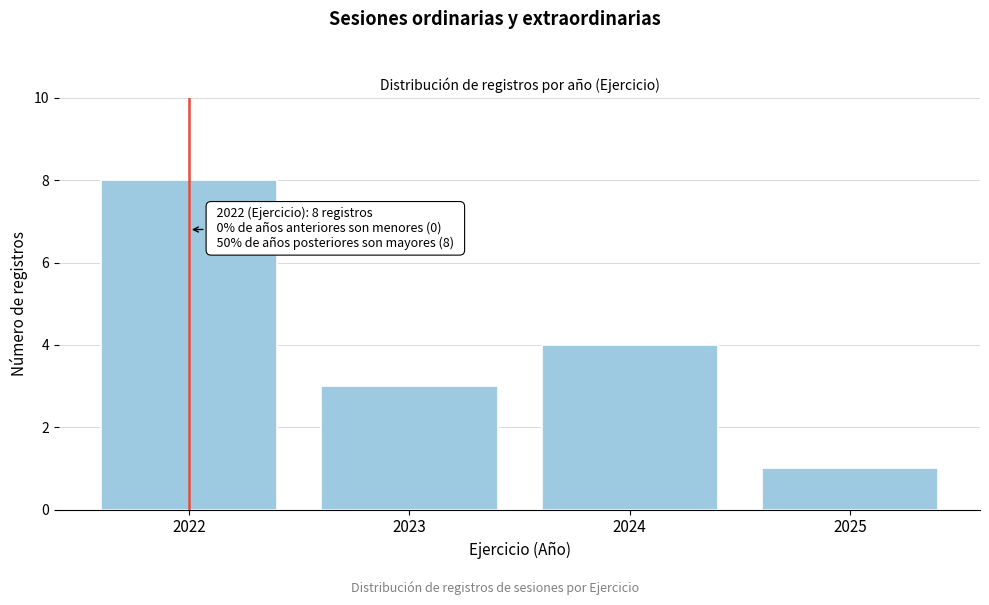

Reading left to right, transcribe all the data shown in this chart.

2022=8	2023=3	2024=4	2025=1